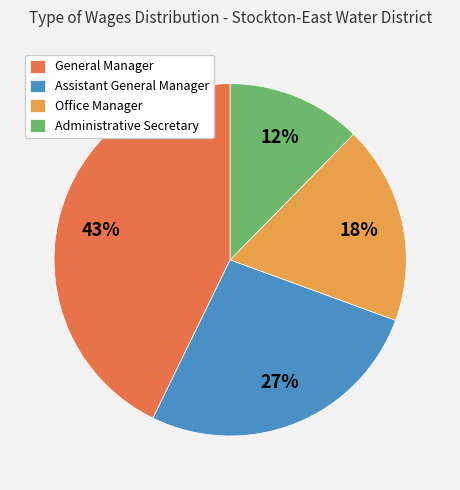

The Administrative Secretary slice represents 1% of the pie. True or false?

False